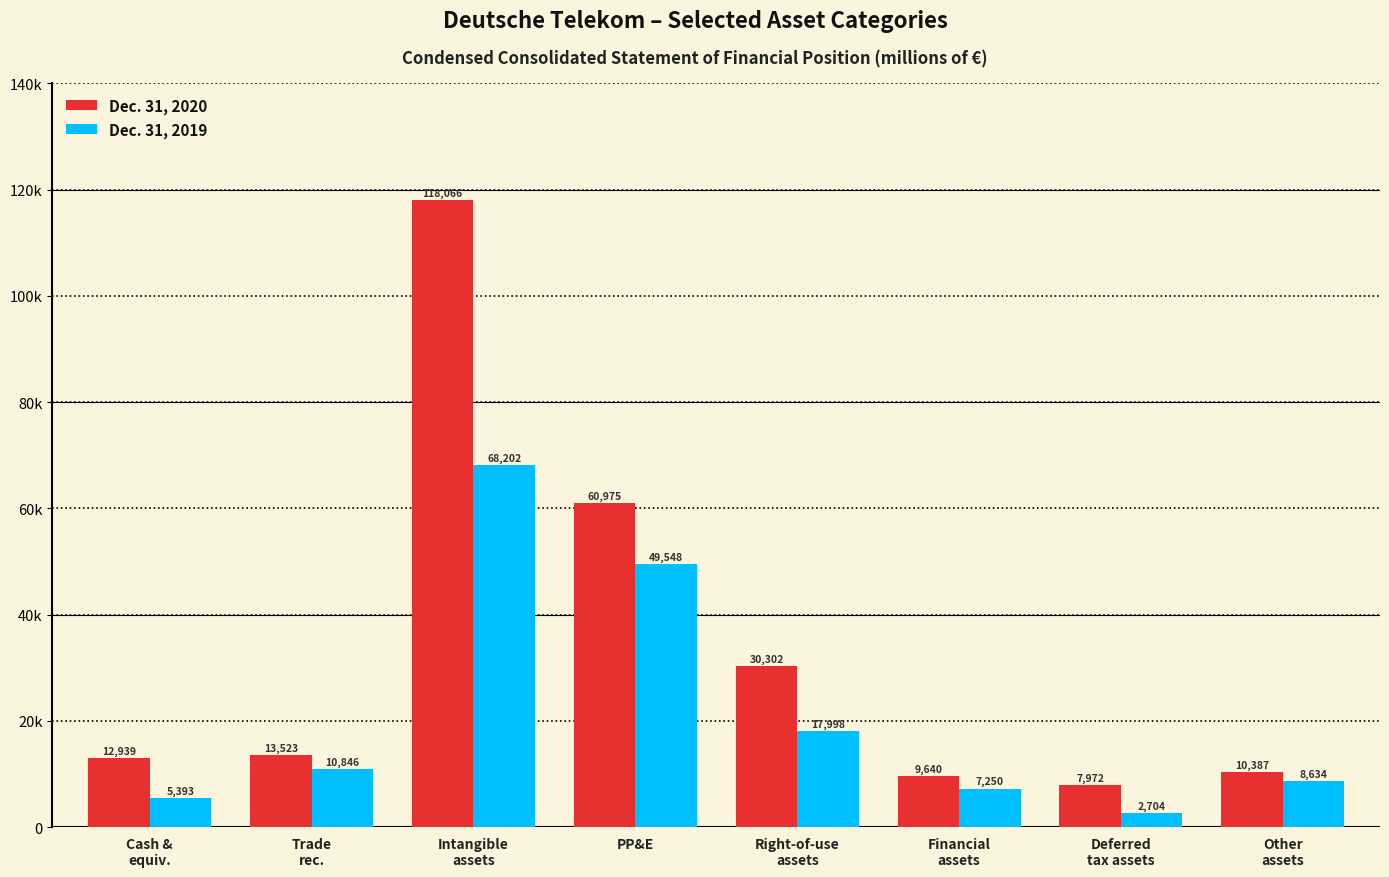

Where is Dec. 31, 2019 nearest to the value 35453?

PP&E